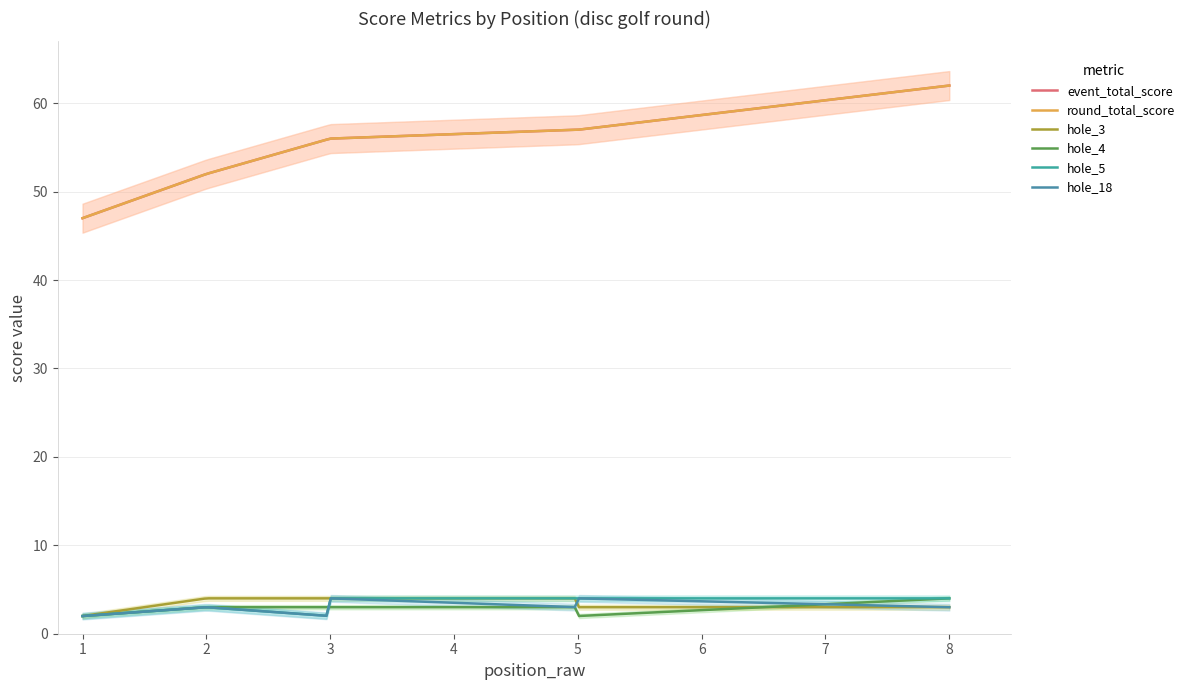

In hole_18, how many points are higher than both neighbors (excluding endpoints)?

3